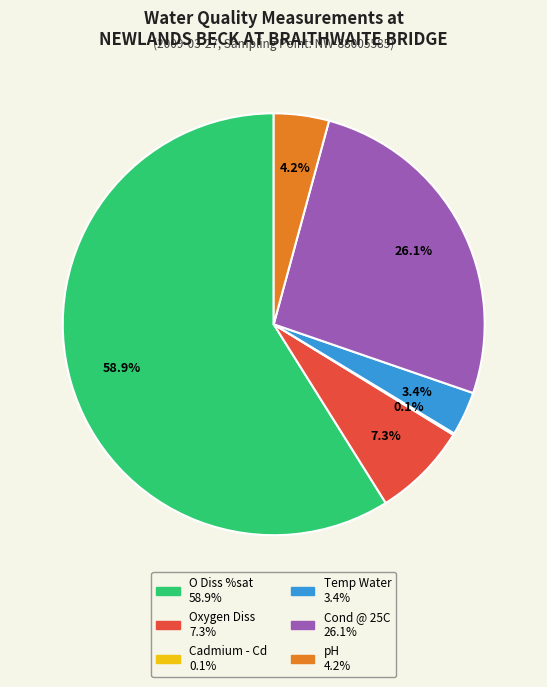

Which slice is the largest?

O Diss %sat